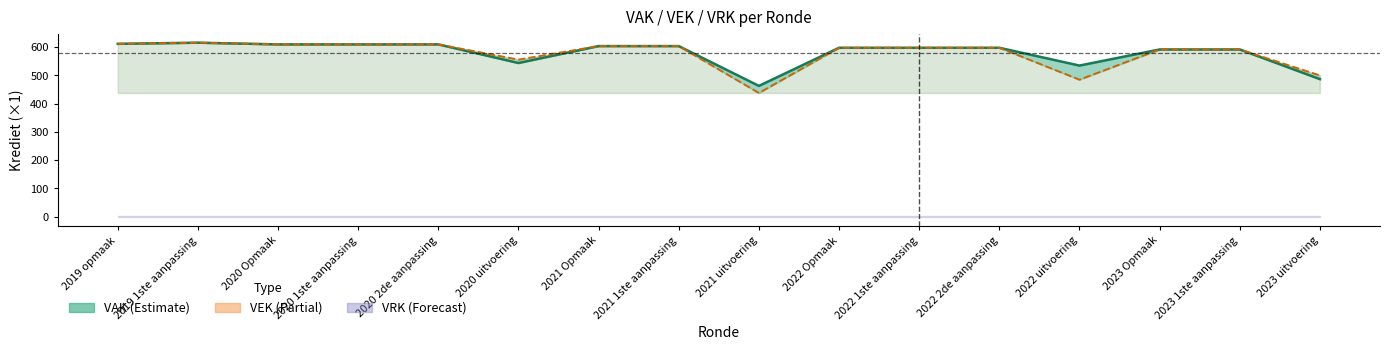

At how many categories does at least one series exceed 596?

10